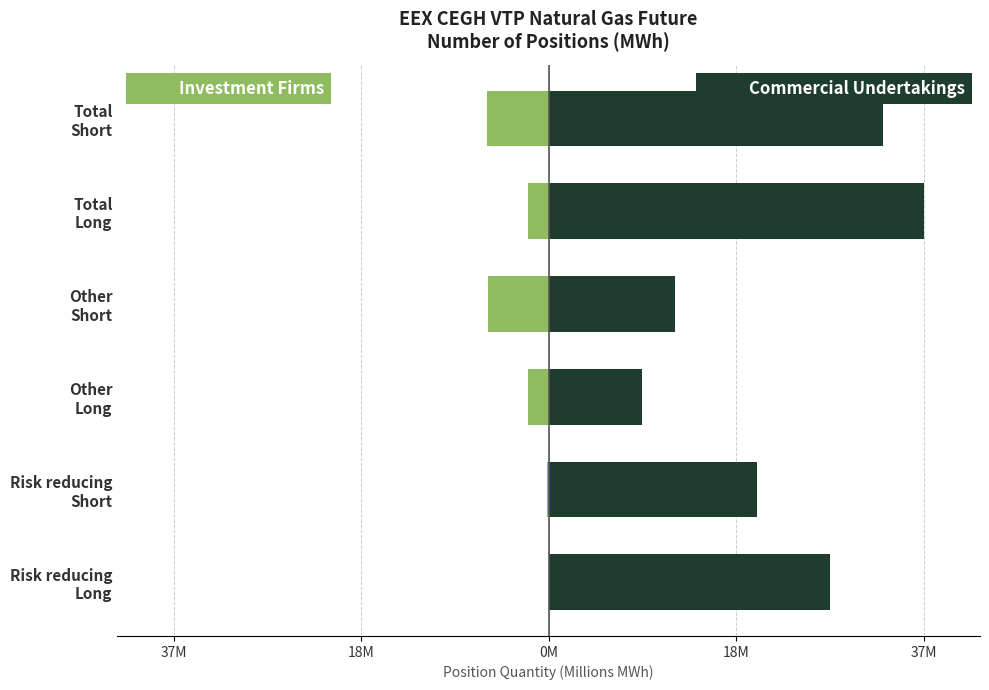

The Investment Firms series shows 0.0 at Risk reducing Long. True or false?

True